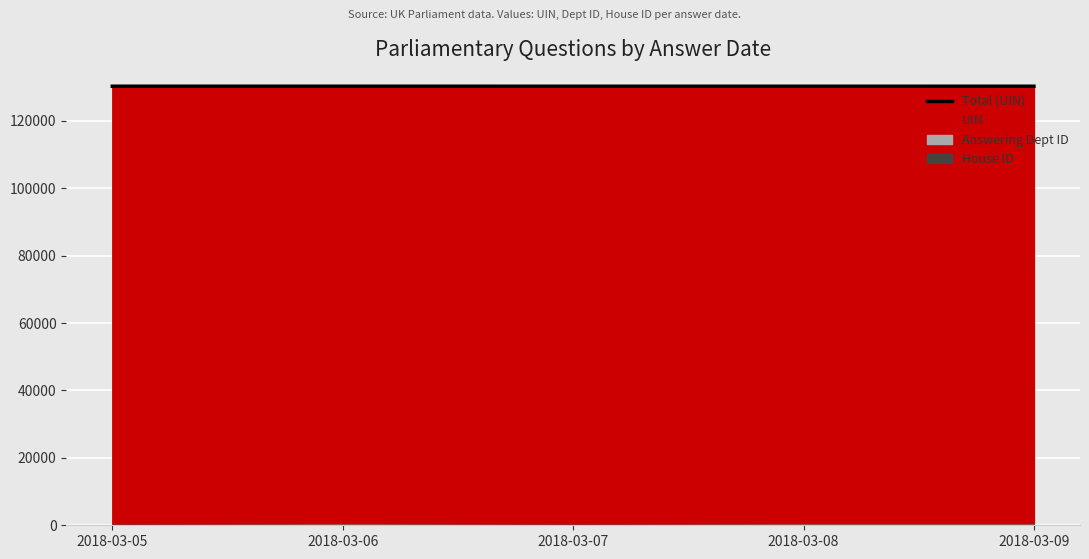

Which has a higher value, 2018-03-09 or 2018-03-08?

2018-03-08